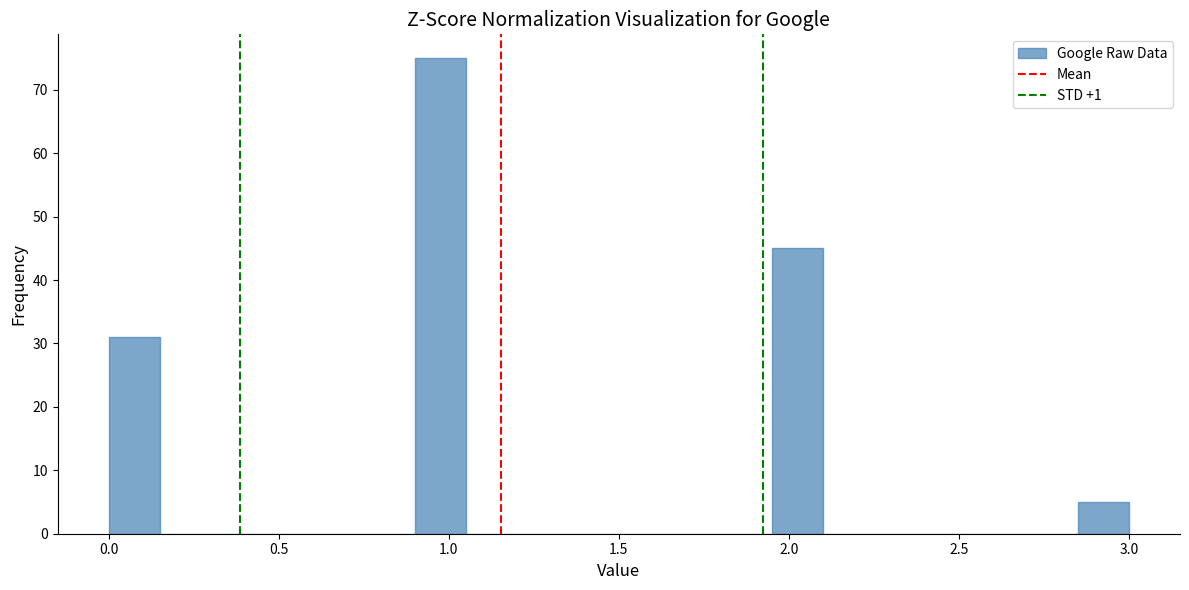

Around what value on the x-axis is the tallest bar? Give the approximate position of its centre, as read against the axis.

1.00